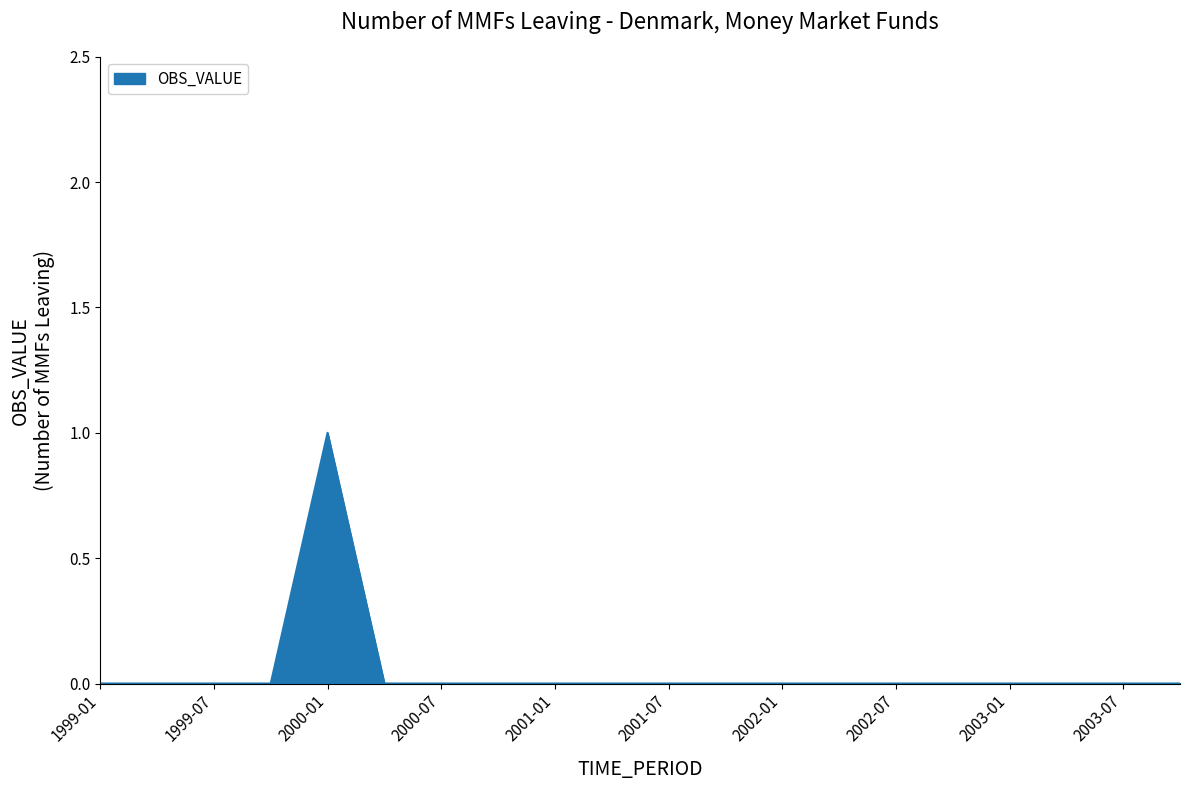

How many lines are shown in the chart?

1